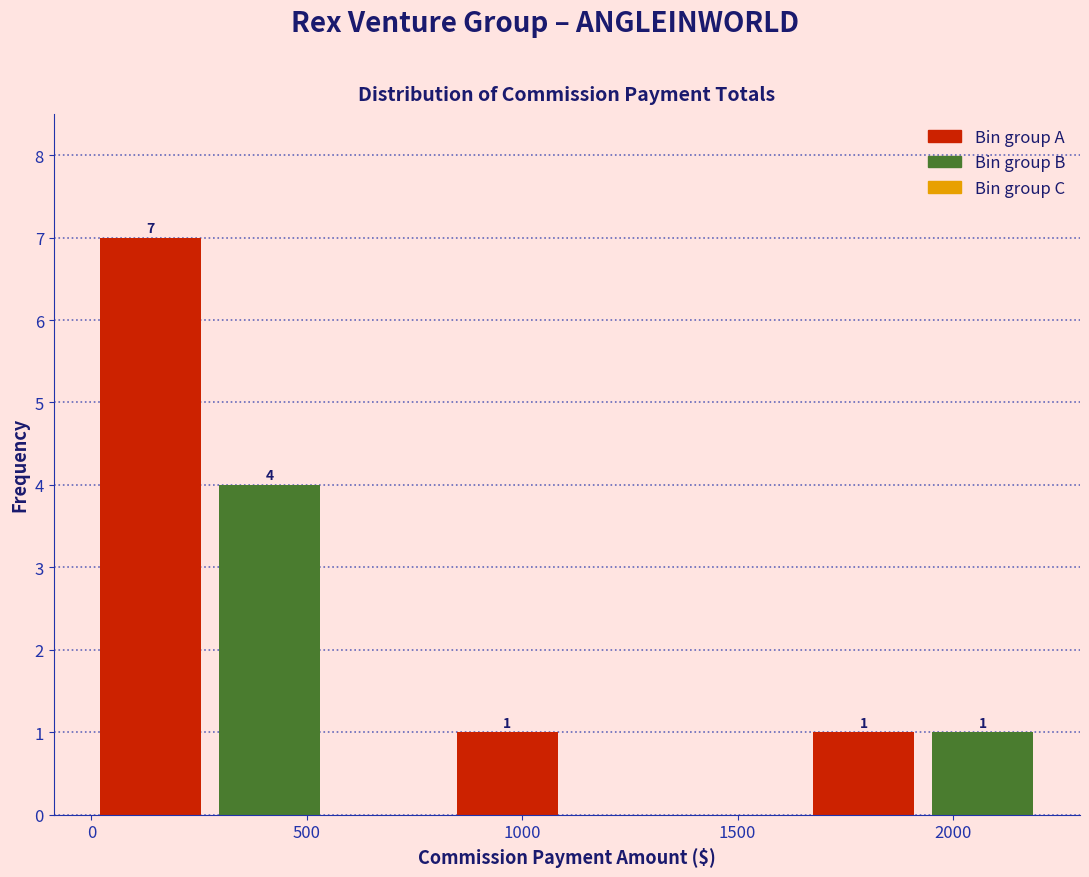

Which range on the x-axis has the tallest bar?

0 to 300